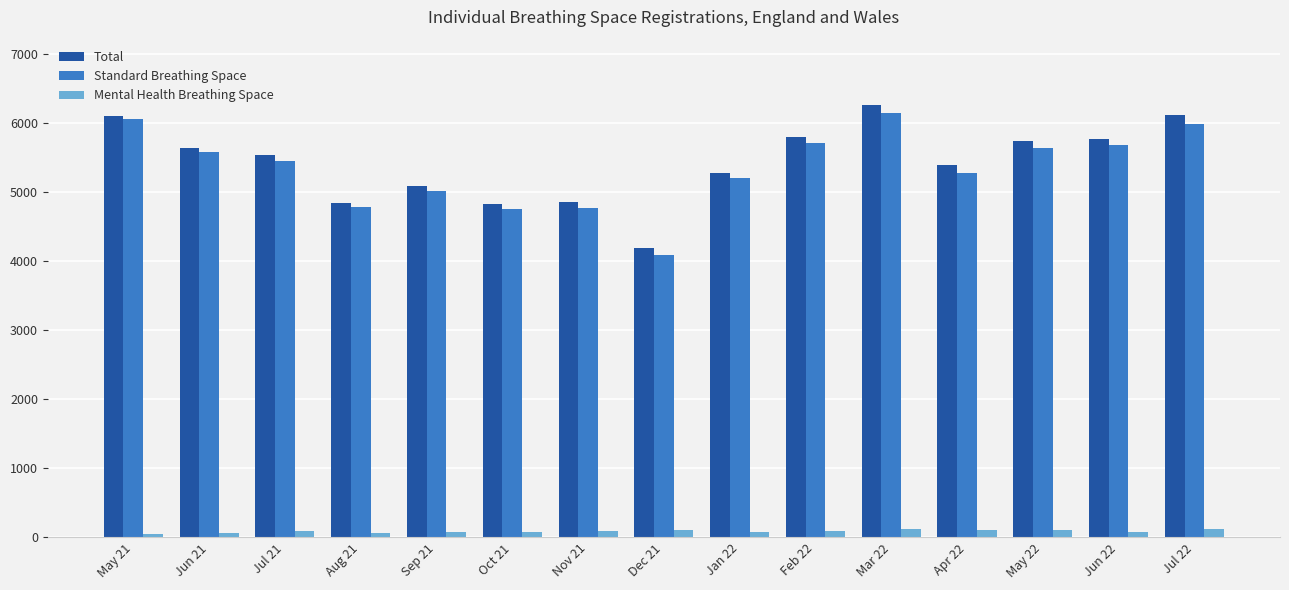

What is the average value of the Standard Breathing Space series?

5345